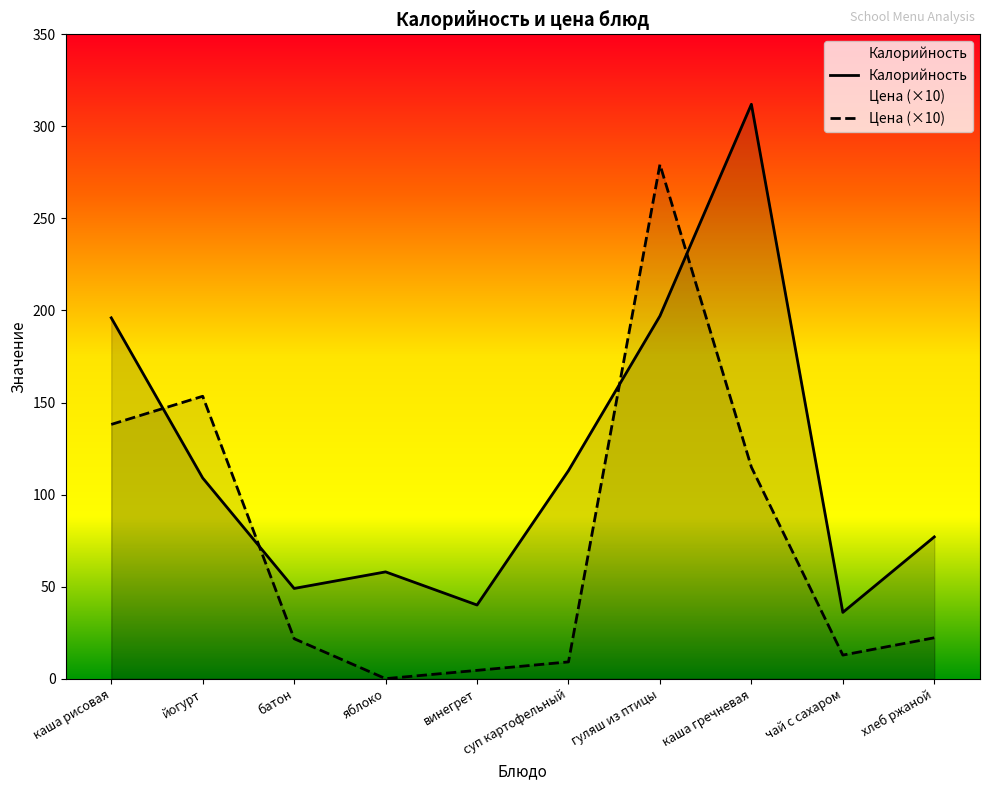

Rank the series at яблоко from highest to lowest value.

Калорийность, Цена (×10)